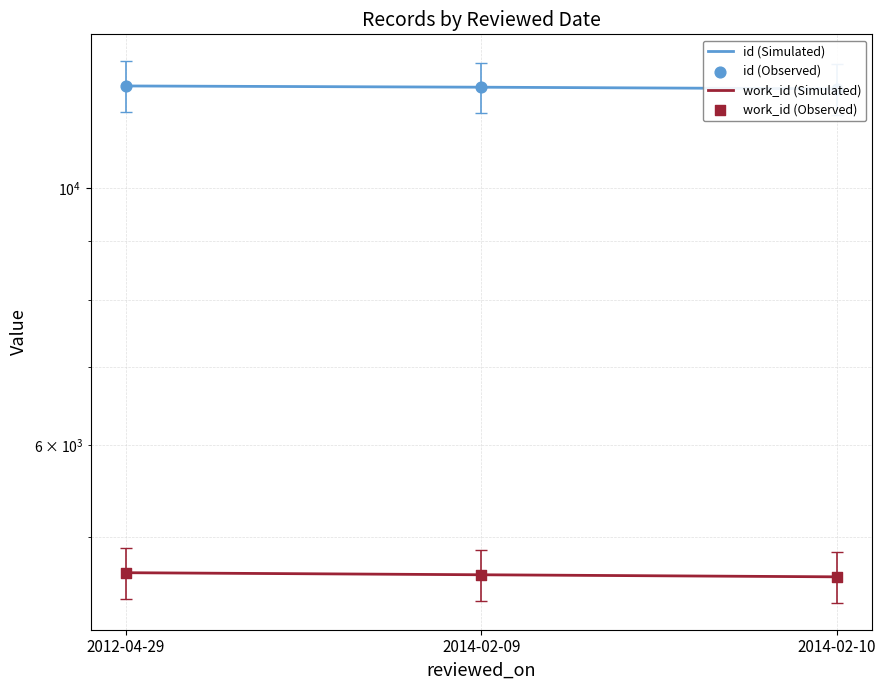

Which series reaches the minimum Y coordinate?

work_id (Simulated)